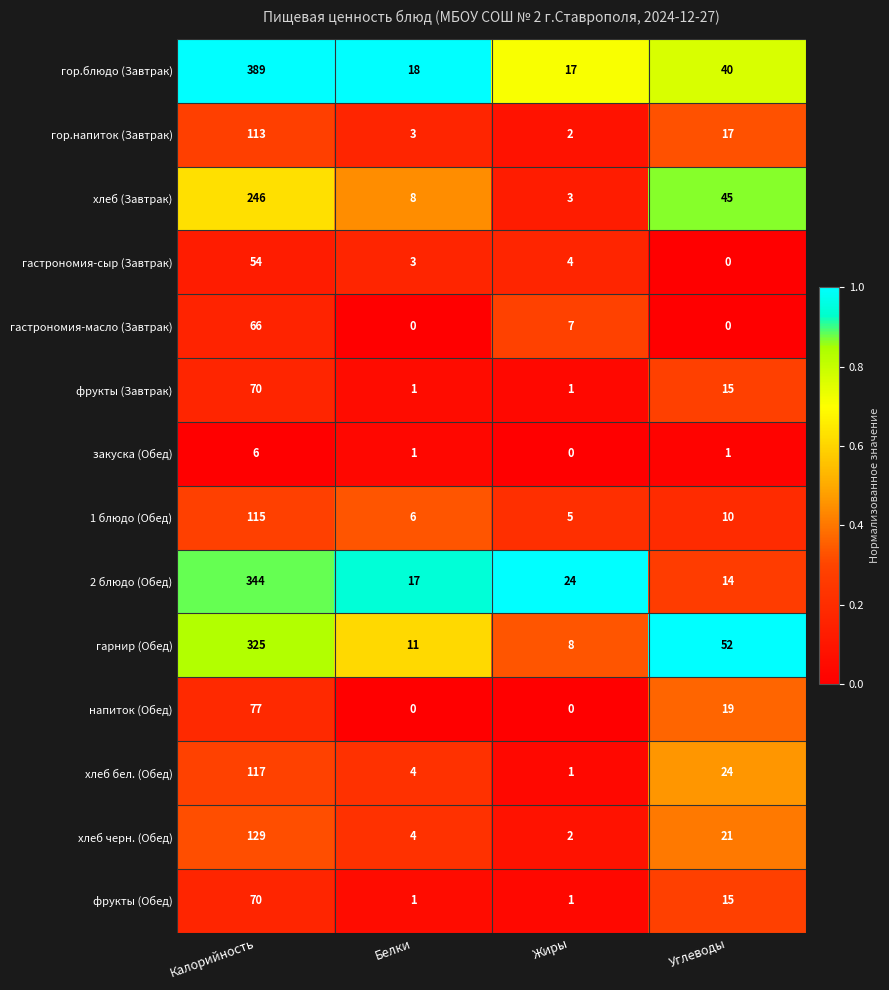

The value of 1 блюдо (Обед) at Калорийность is 188. True or false?

False